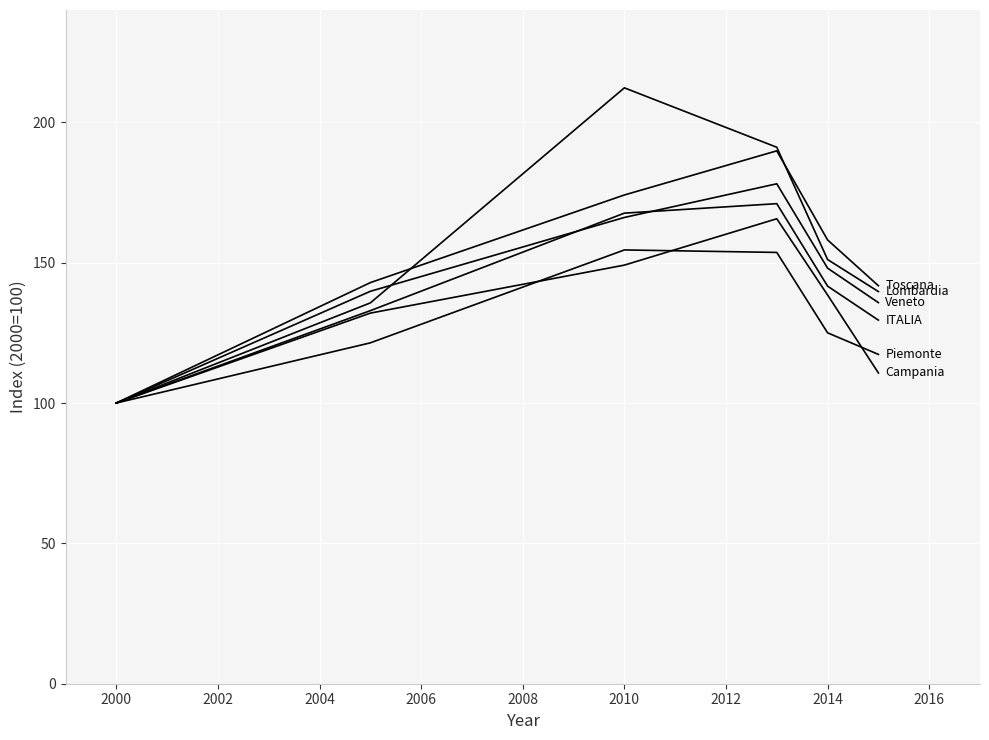

Reading left to right, what are all the values shown in this chart?

Piemonte: 100.0	121.4	154.5	153.6	125.0	117.3
Lombardia: 100.0	135.7	212.3	191.1	151.1	139.7
Veneto: 100.0	139.8	166.1	178.1	148.0	135.8
Toscana: 100.0	142.9	174.1	189.8	158.1	141.8
Campania: 100.0	132.0	149.1	165.6	138.5	110.7
ITALIA: 100.0	132.9	167.6	171.0	141.6	129.5